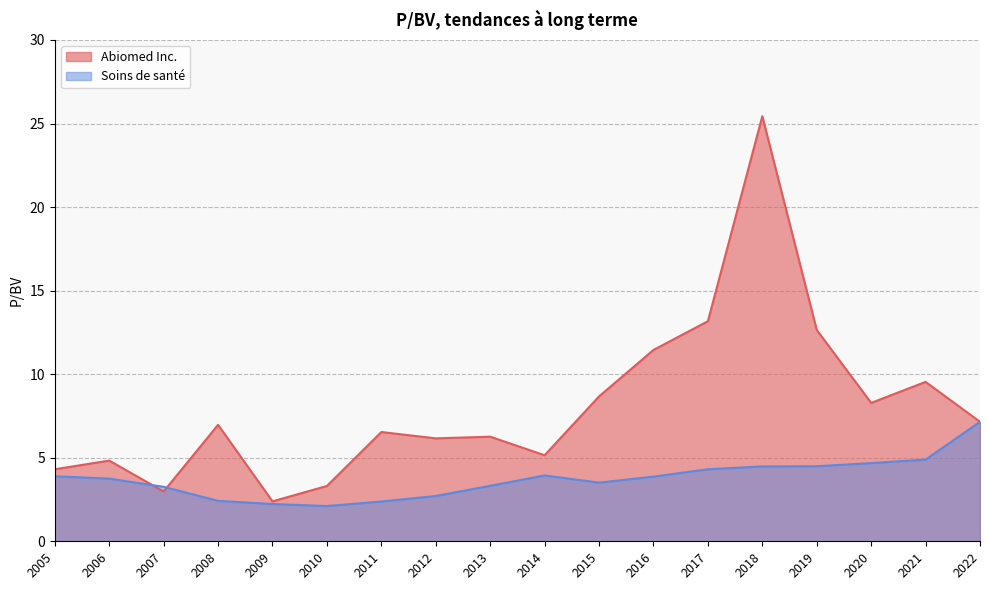

Does the chart display data point markers on the line(s)?

No